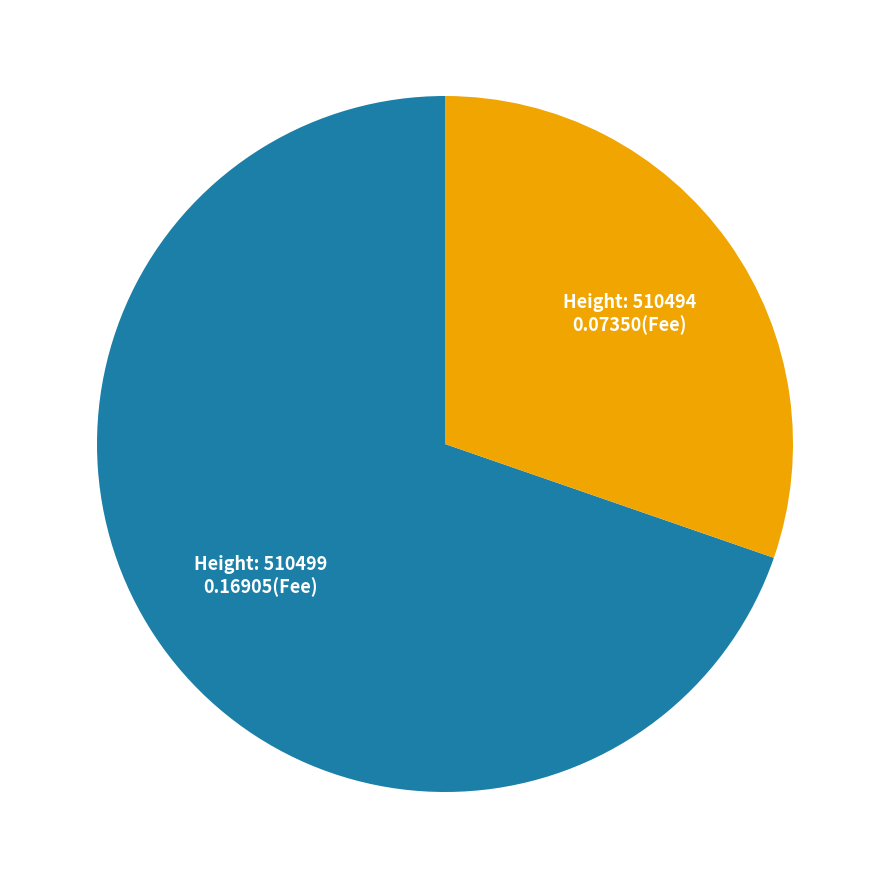

Does any single category account for the majority?

Yes